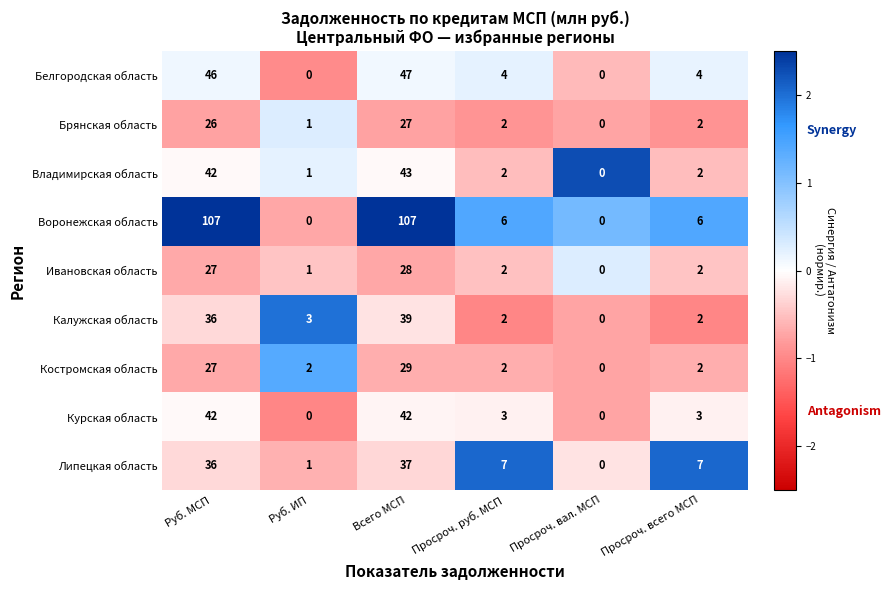

What is the sum of all Курская область values?

90